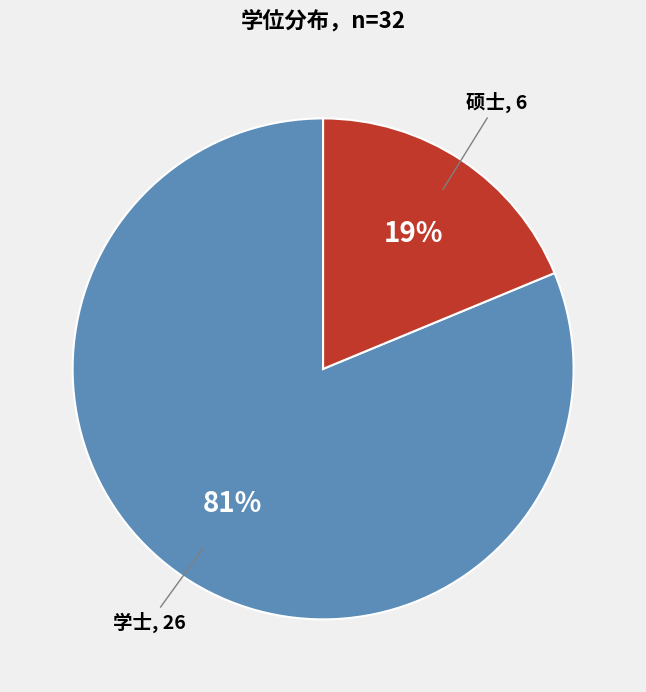

Is the sum of 硕士 and 学士 greater than half?

Yes